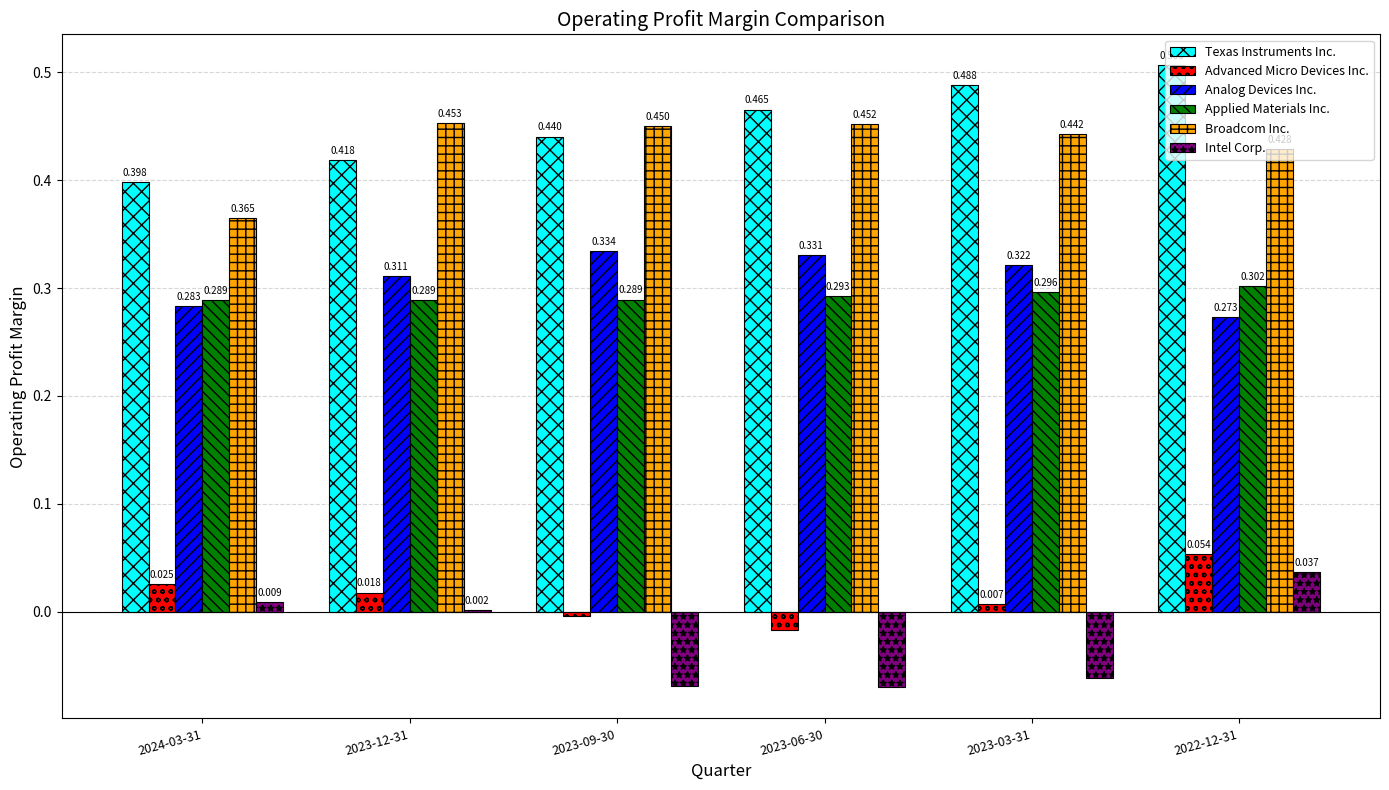

Are the bars grouped side by side (vs. stacked)?

Yes